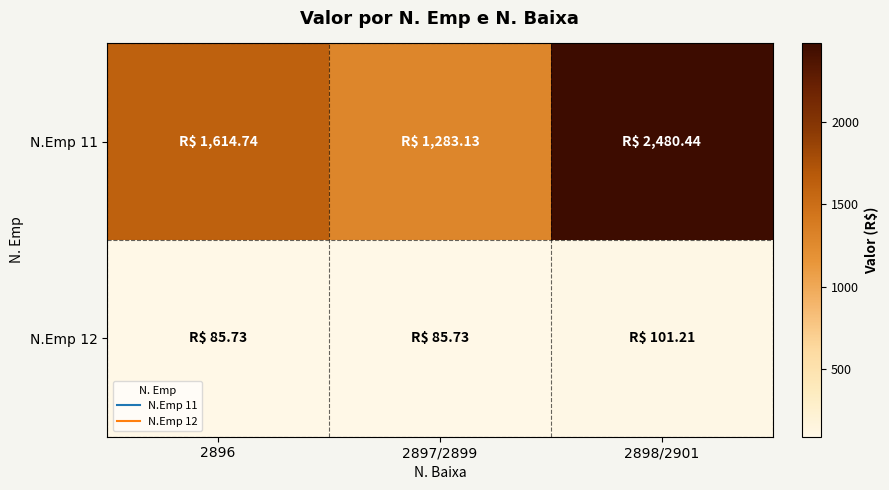

What is the total value across all series at 2896?

1700.5